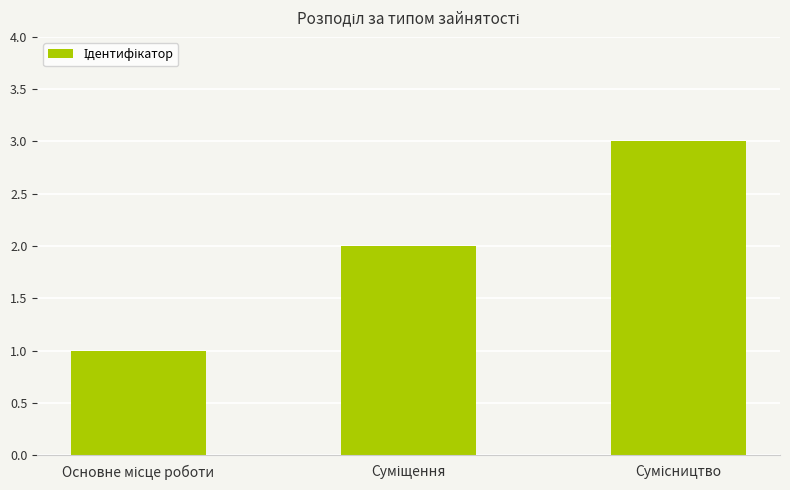

What is the greatest value displayed?

3